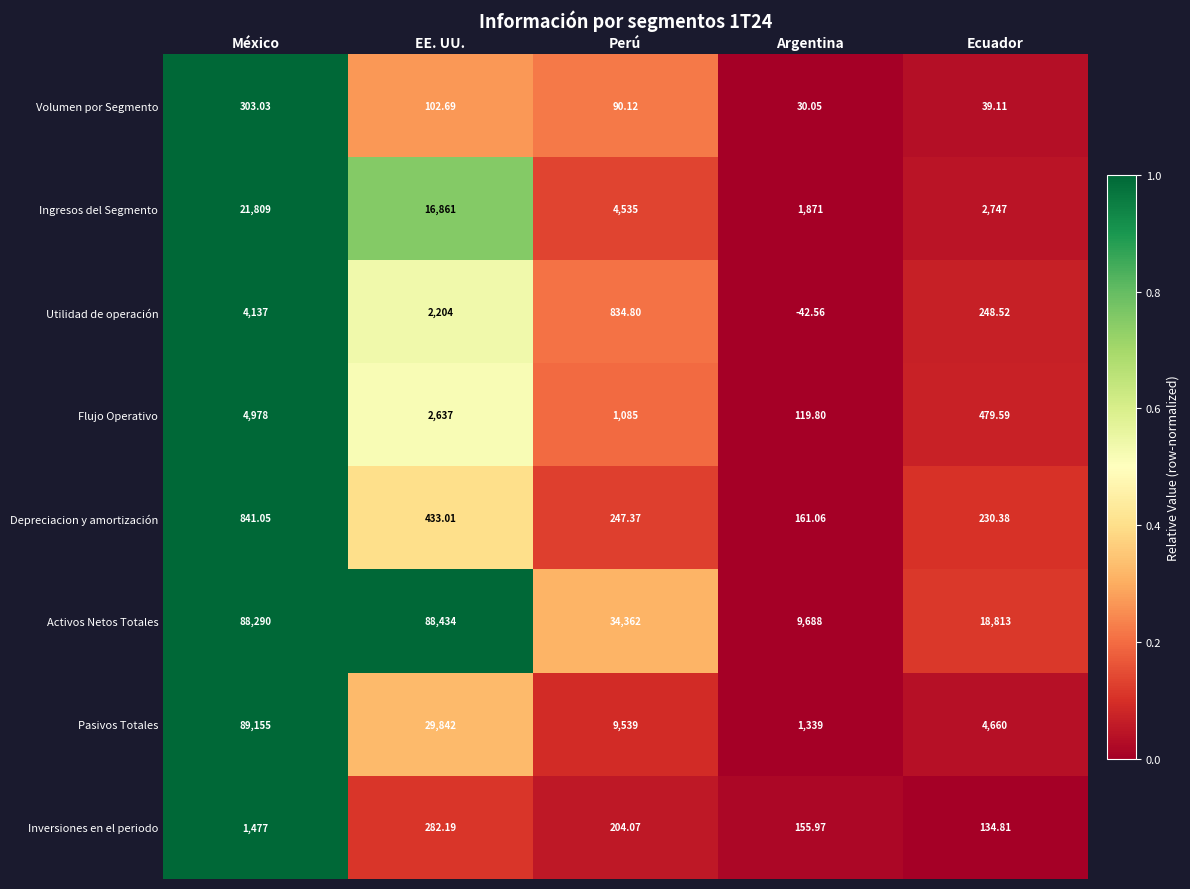

List the series in order of their peak value, highest first.

Pasivos Totales, Activos Netos Totales, Ingresos del Segmento, Flujo Operativo, Utilidad de operación, Inversiones en el periodo, Depreciacion y amortización, Volumen por Segmento